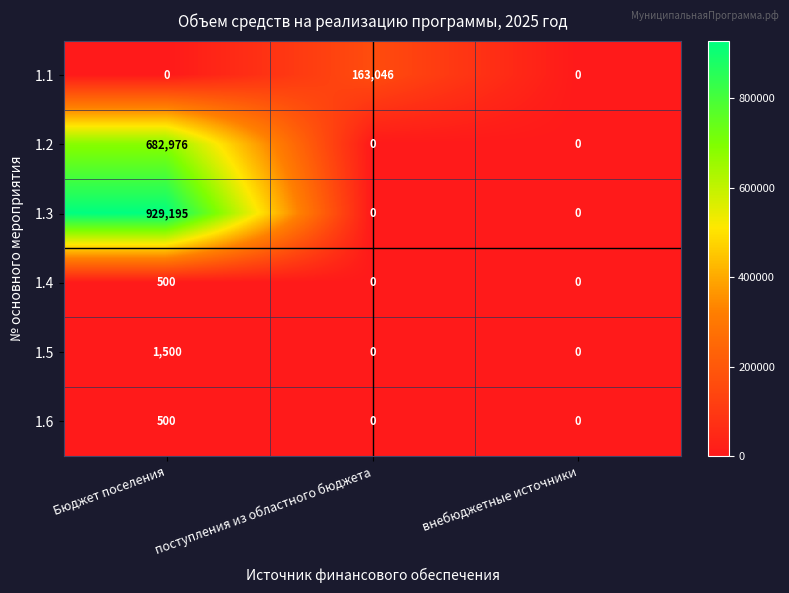

Reading left to right, list all the values displayed in this chart.

1.1: Бюджет поселения=0	поступления из областного бюджета=163046	внебюджетные источники=0
1.2: Бюджет поселения=682976	поступления из областного бюджета=0	внебюджетные источники=0
1.3: Бюджет поселения=929195	поступления из областного бюджета=0	внебюджетные источники=0
1.4: Бюджет поселения=500	поступления из областного бюджета=0	внебюджетные источники=0
1.5: Бюджет поселения=1500	поступления из областного бюджета=0	внебюджетные источники=0
1.6: Бюджет поселения=500	поступления из областного бюджета=0	внебюджетные источники=0